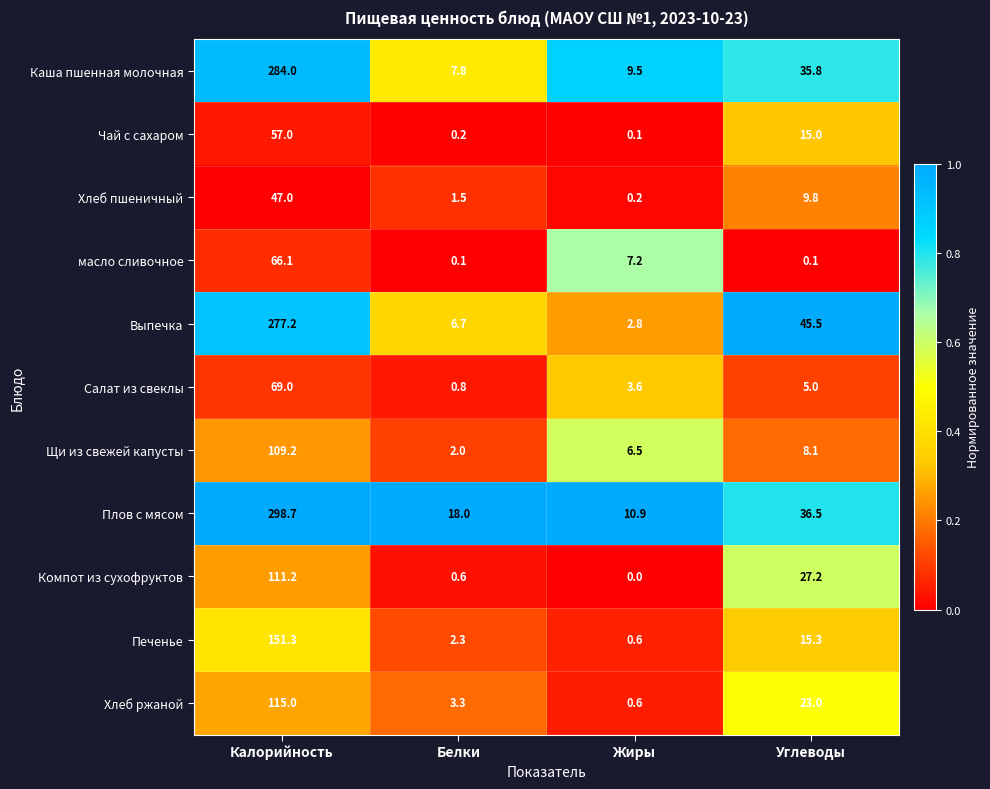

The масло сливочное series shows 30.9 at Калорийность. True or false?

False